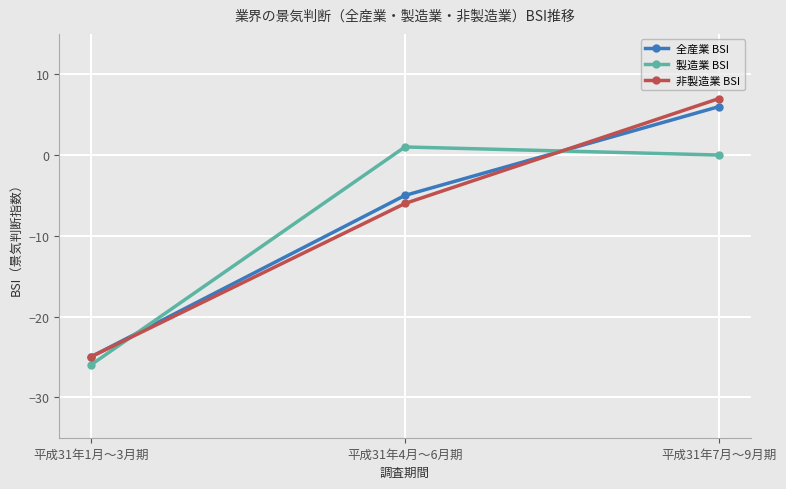

The value of 非製造業 BSI at 平成31年4月～6月期 is -9. True or false?

False